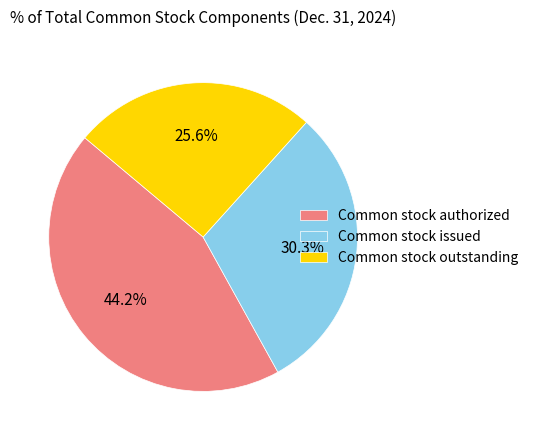

Approximately how many times larger is the value at Common stock outstanding compared to Common stock issued?

0.8